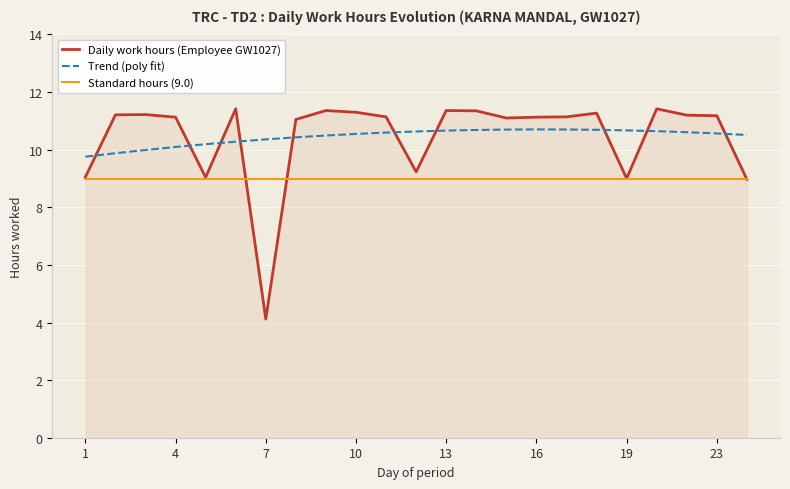

How many lines are shown in the chart?

3